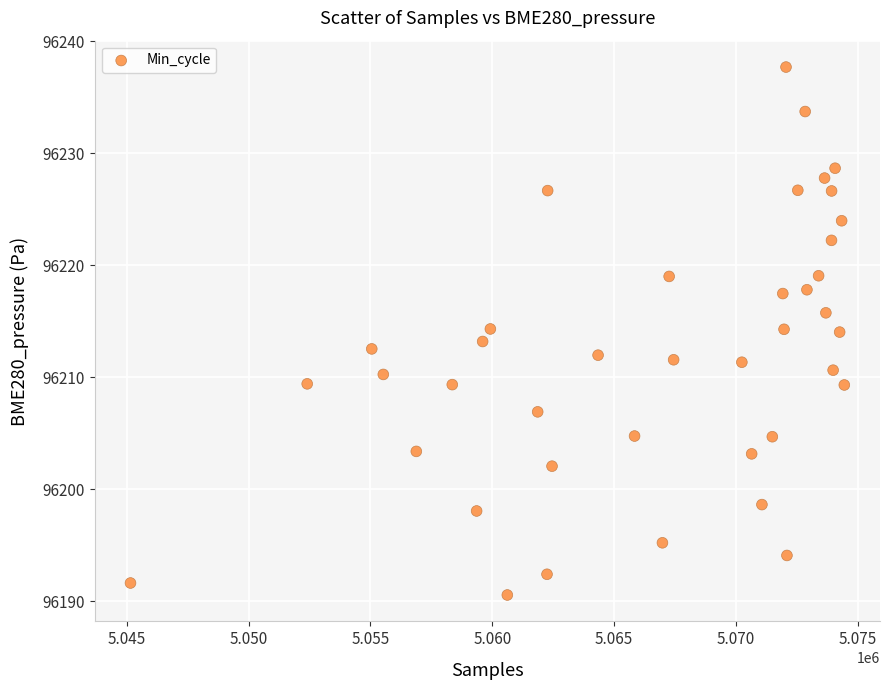

What is the range of Y values (max minus min)?

47.1